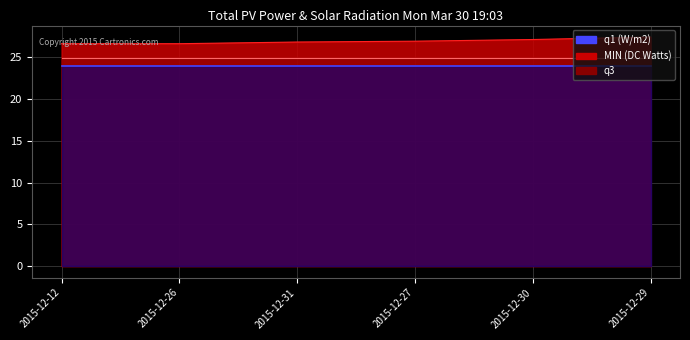

What is the approximate value of q1 at 2015-12-31?

23.9